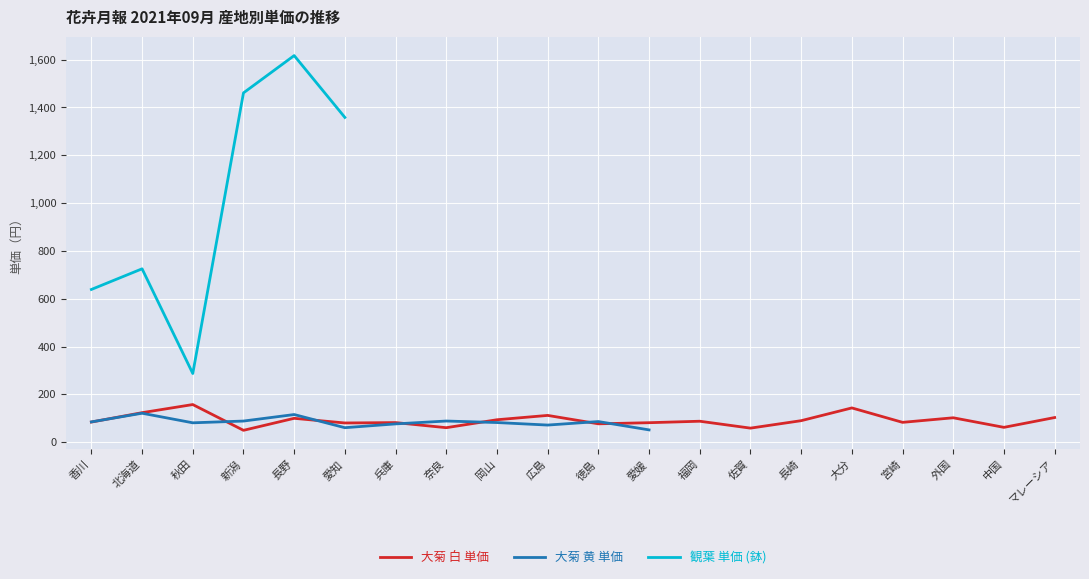

What is the label of the 1st point from the right?

マレーシア